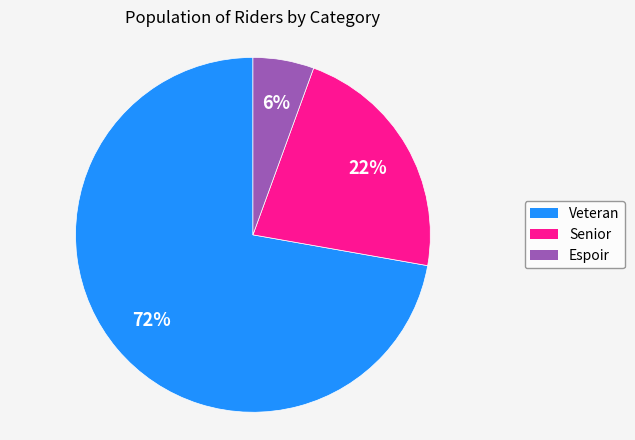

Does Espoir account for over 50% of the chart?

No